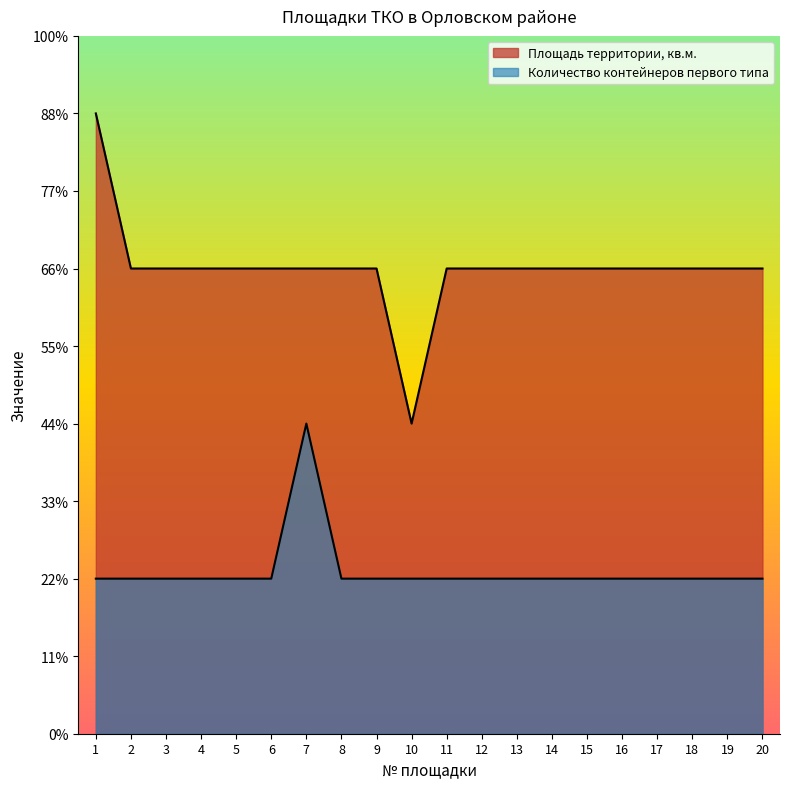

Between 5 and 9, which series saw the biggest shift?

Площадь территории, кв.м.